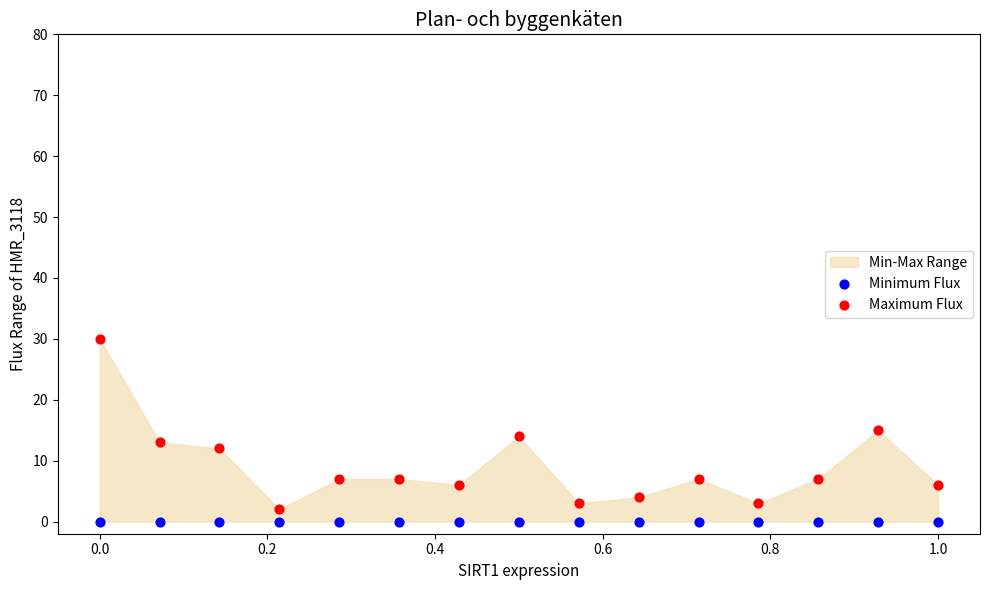

In the Maximum Flux series, what Y value is closest to 16?

15